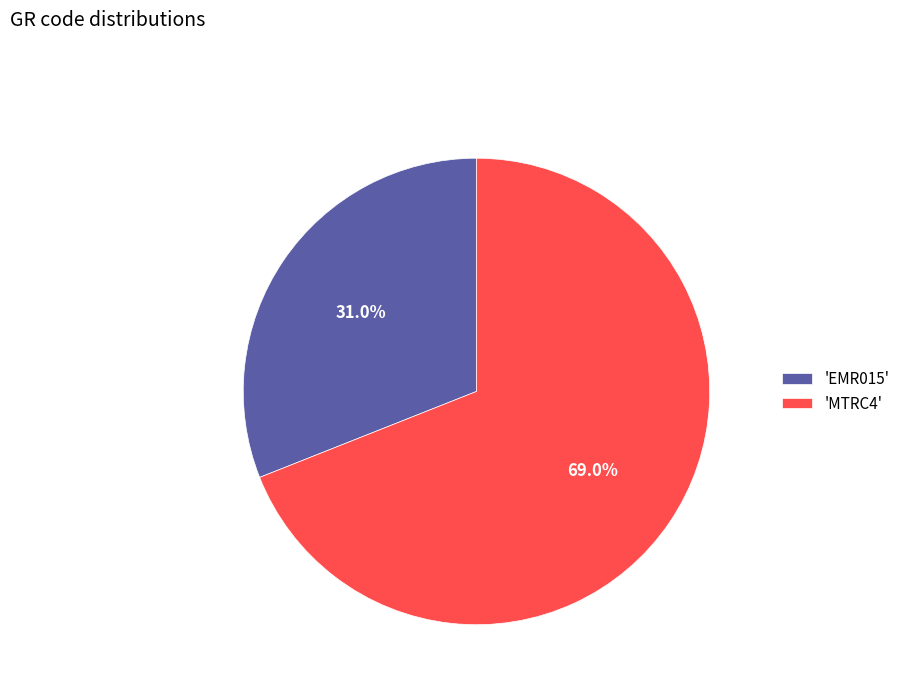

Rank the categories by value from highest to lowest.

'MTRC4', 'EMR015'